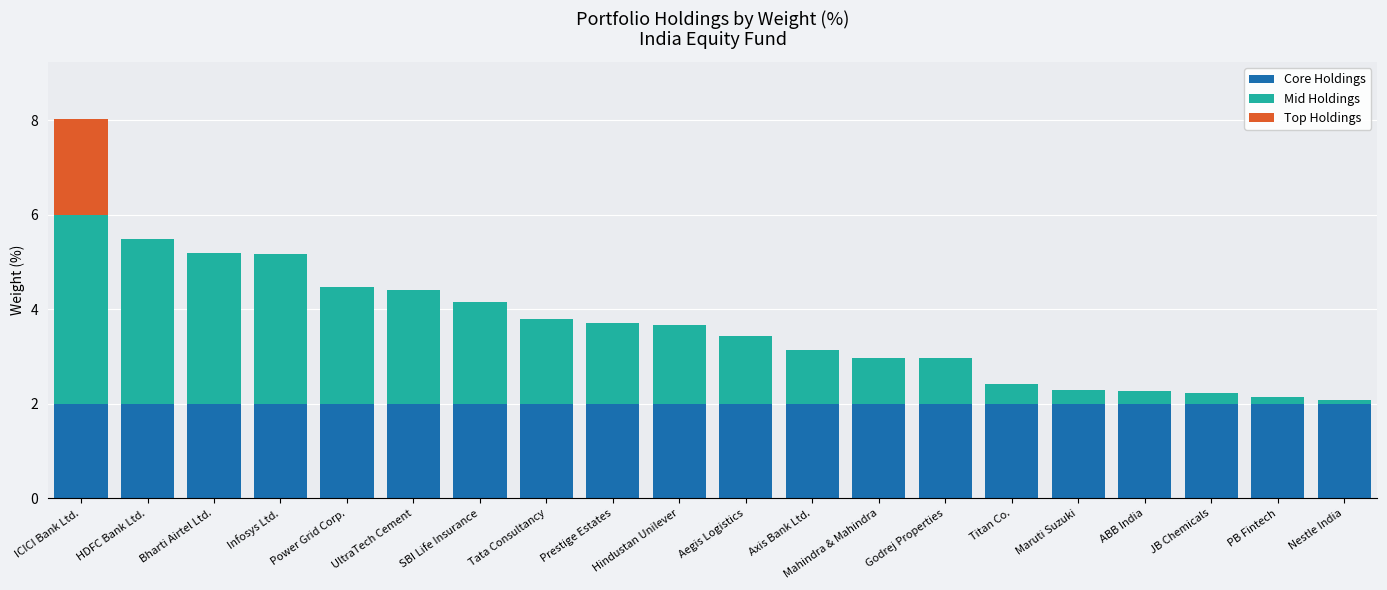

The Core Holdings series shows 1.2 at Mahindra & Mahindra. True or false?

False